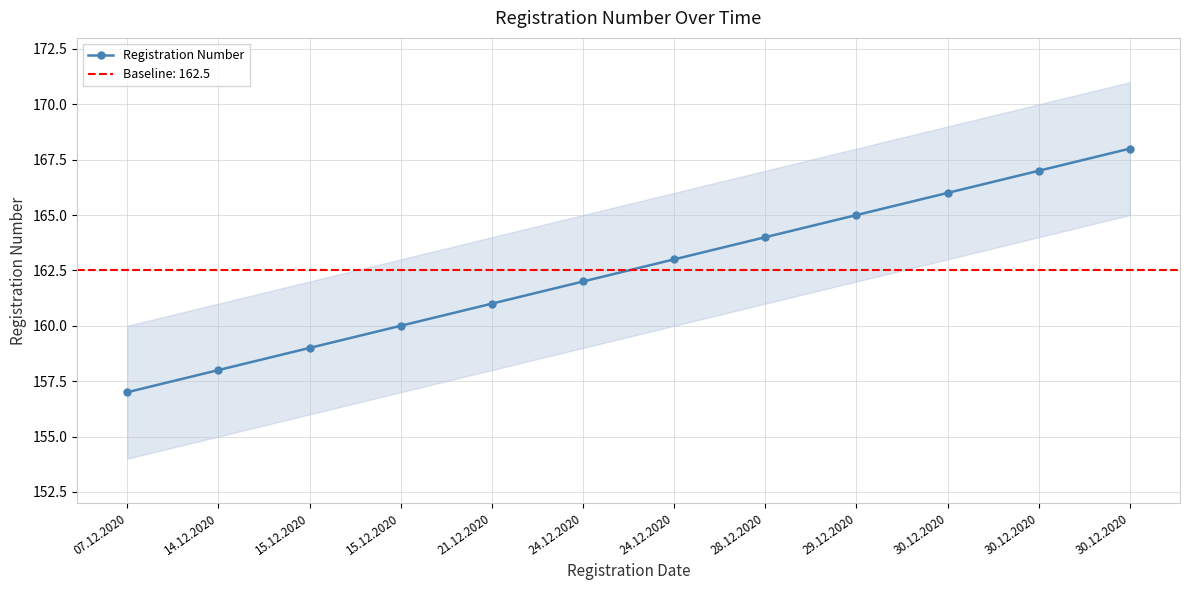

Where does the data first go above 163?

28.12.2020